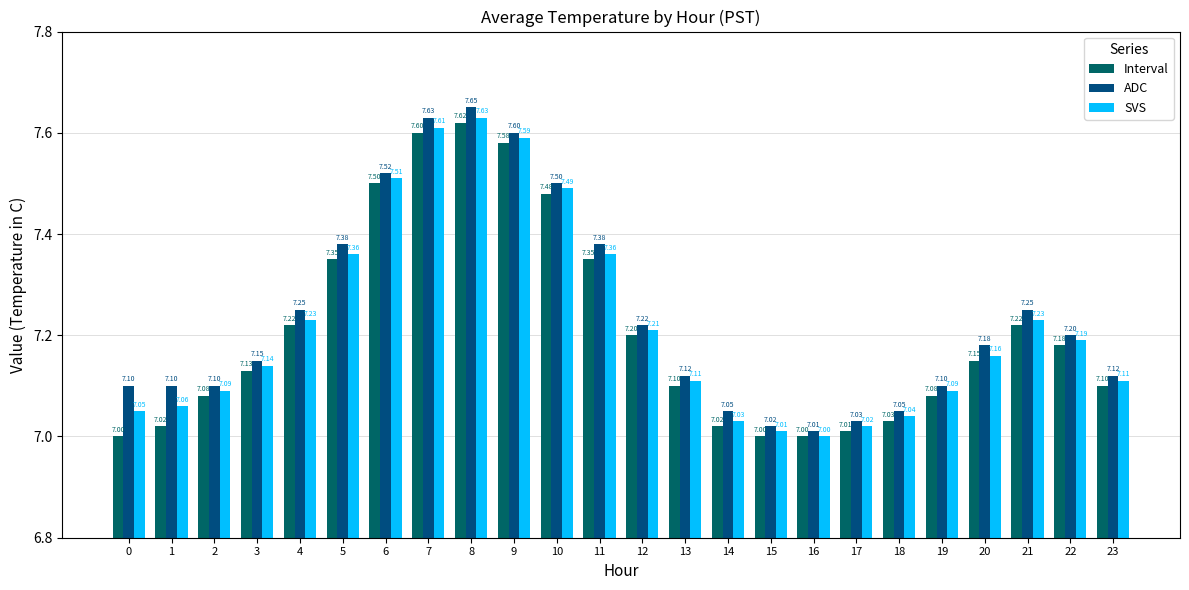

How many distinct data groups are displayed?

3